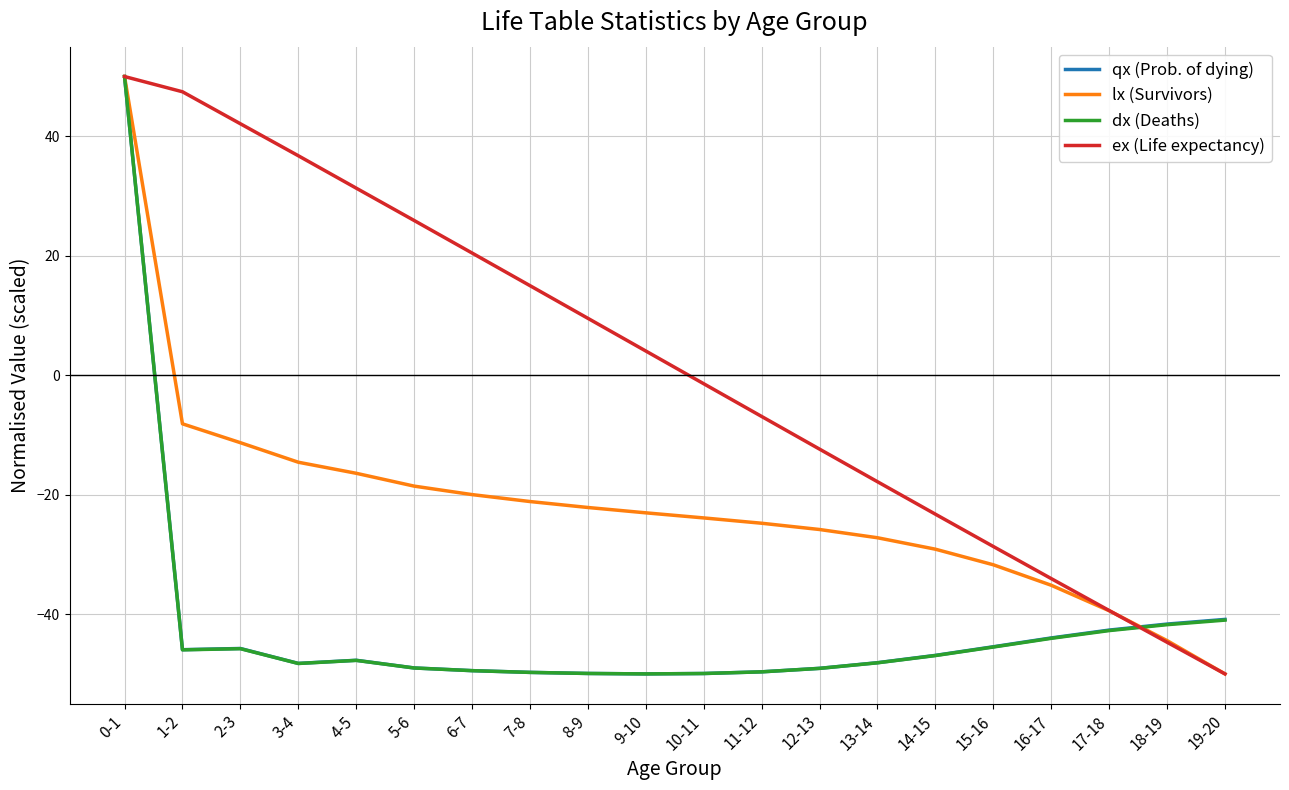

How many lines are shown in the chart?

4